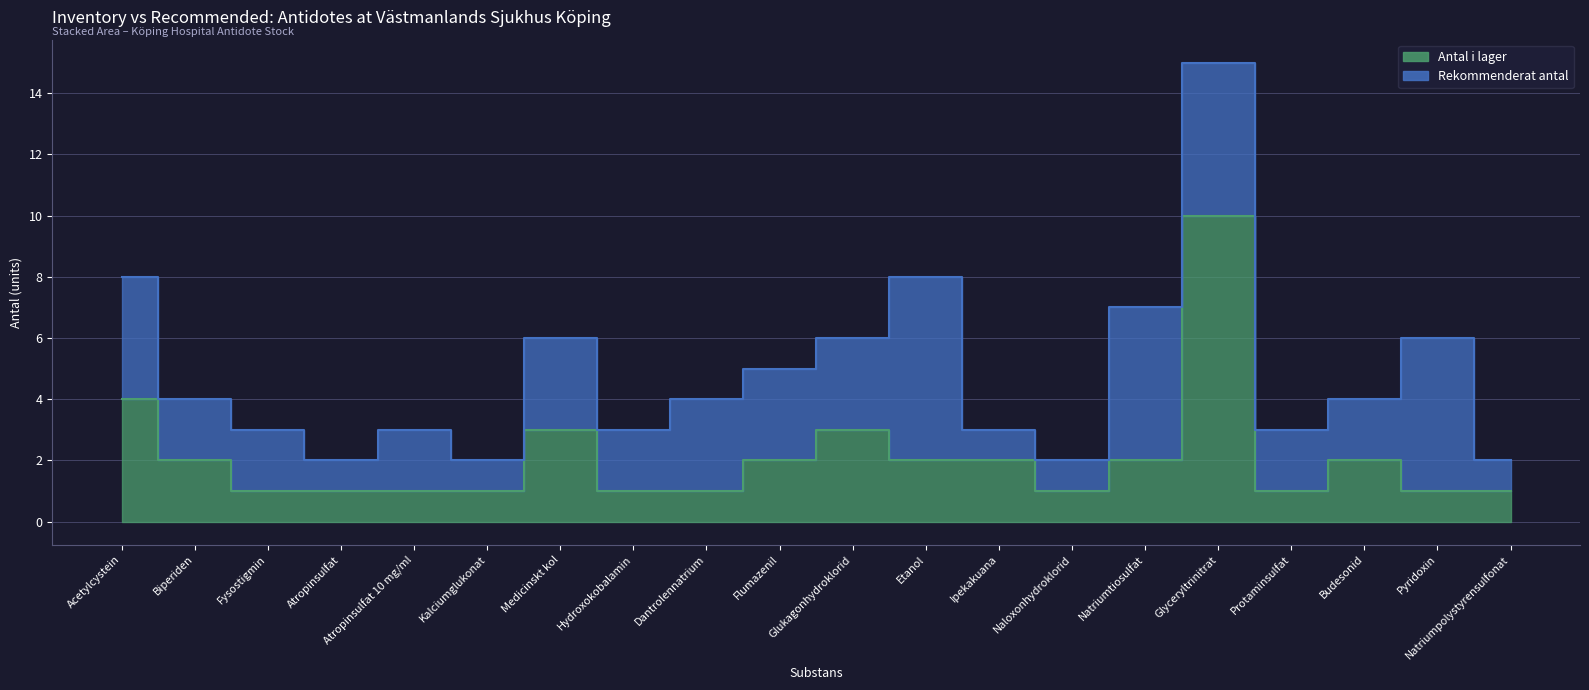

Count the values in the range 1 to 2.

16